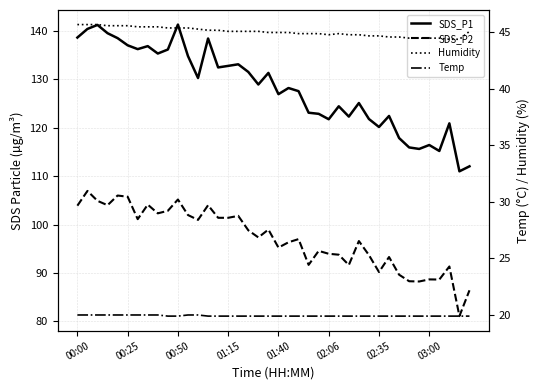

True or false: Humidity has a value of 44.4 at 37.

True